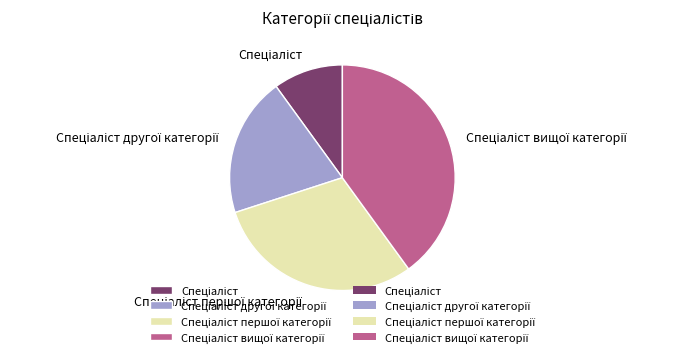

Does any single category account for the majority?

No